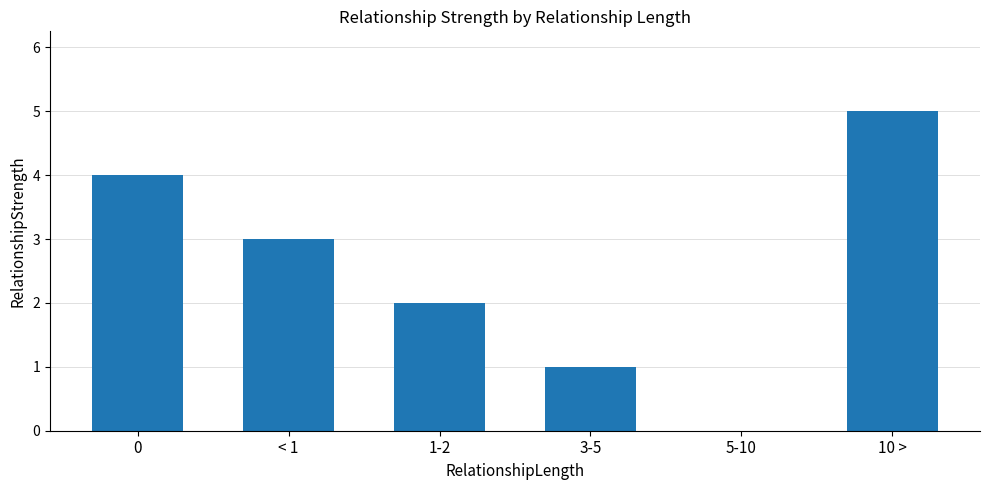

How many series are shown in this chart?

1